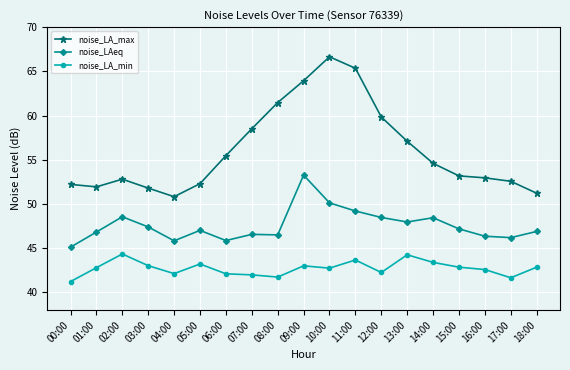

What position from the left is 08:00?

9